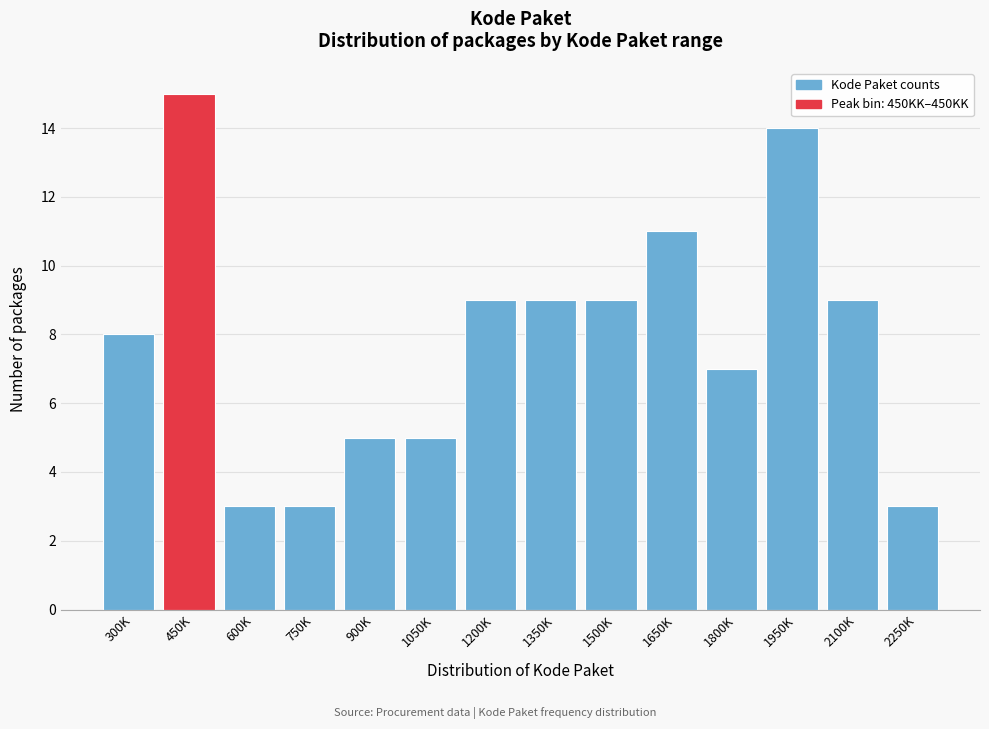

Reading right to left, extract all data points from this chart.

3	9	14	7	11	9	9	9	5	5	3	3	15	8